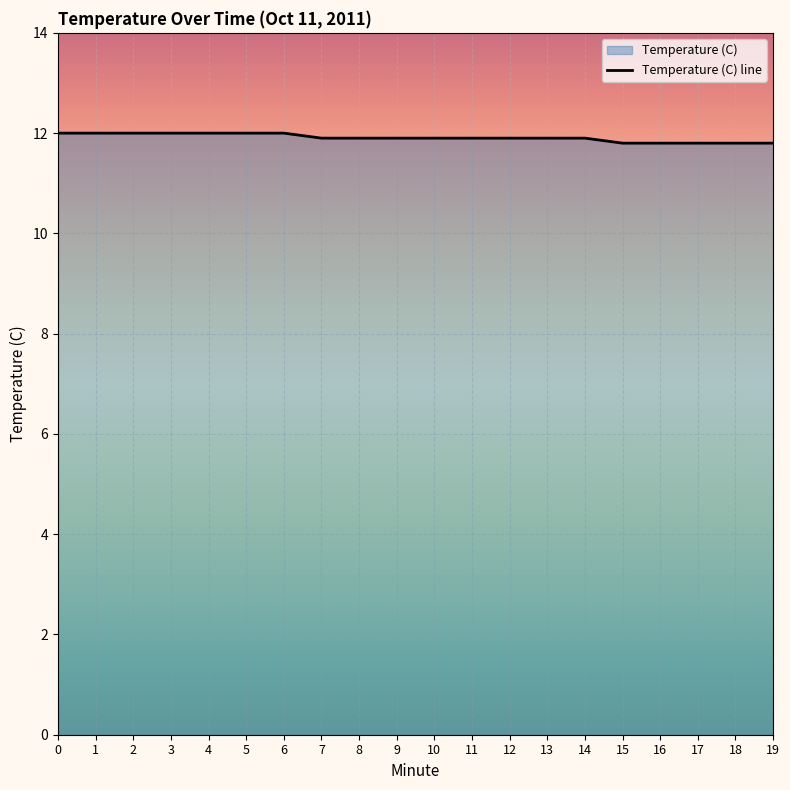

What is the sum of the values at 3 and 1?

24.0